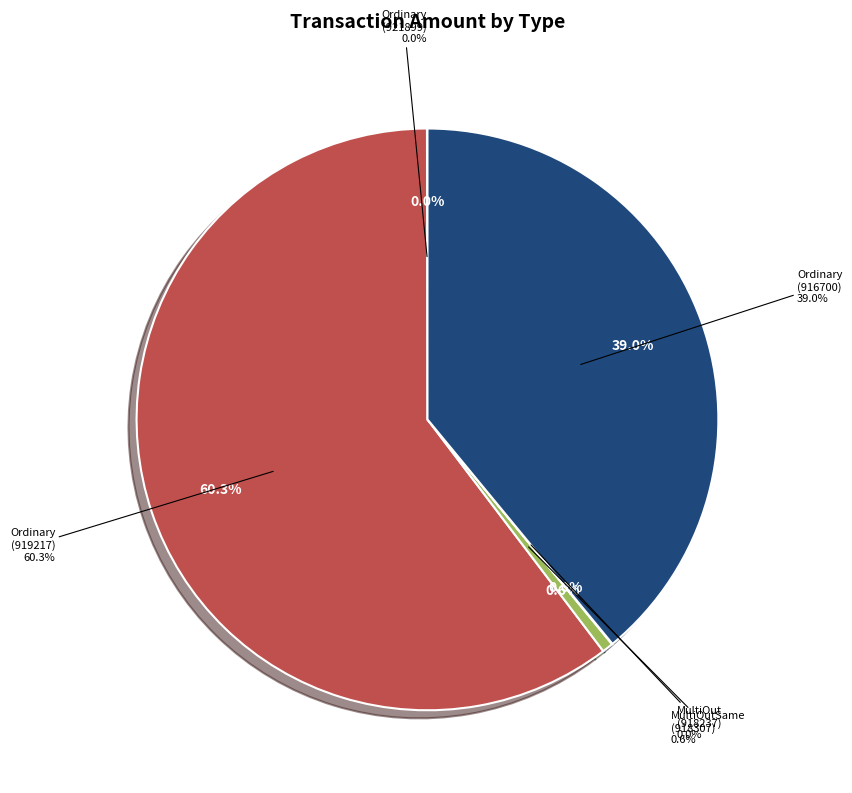

How many slices are in this pie chart?

5